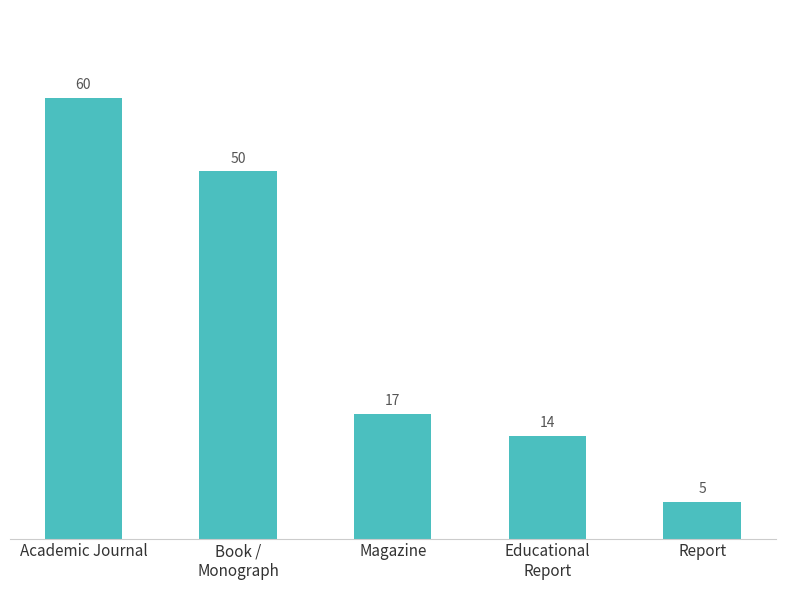

What is the label of the 2nd bar from the left?

Book /
Monograph